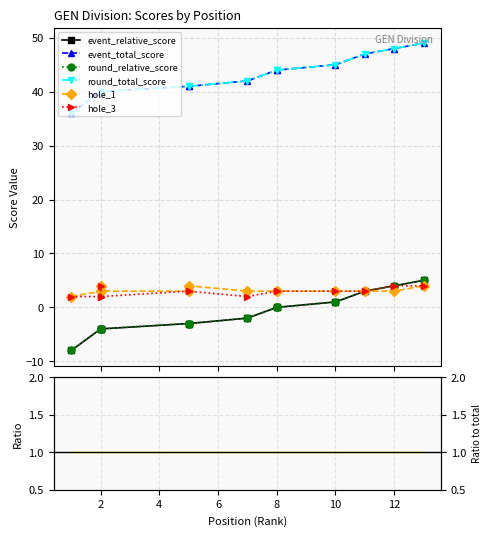

True or false: event_total_score and round_total_score intersect in this chart.

False